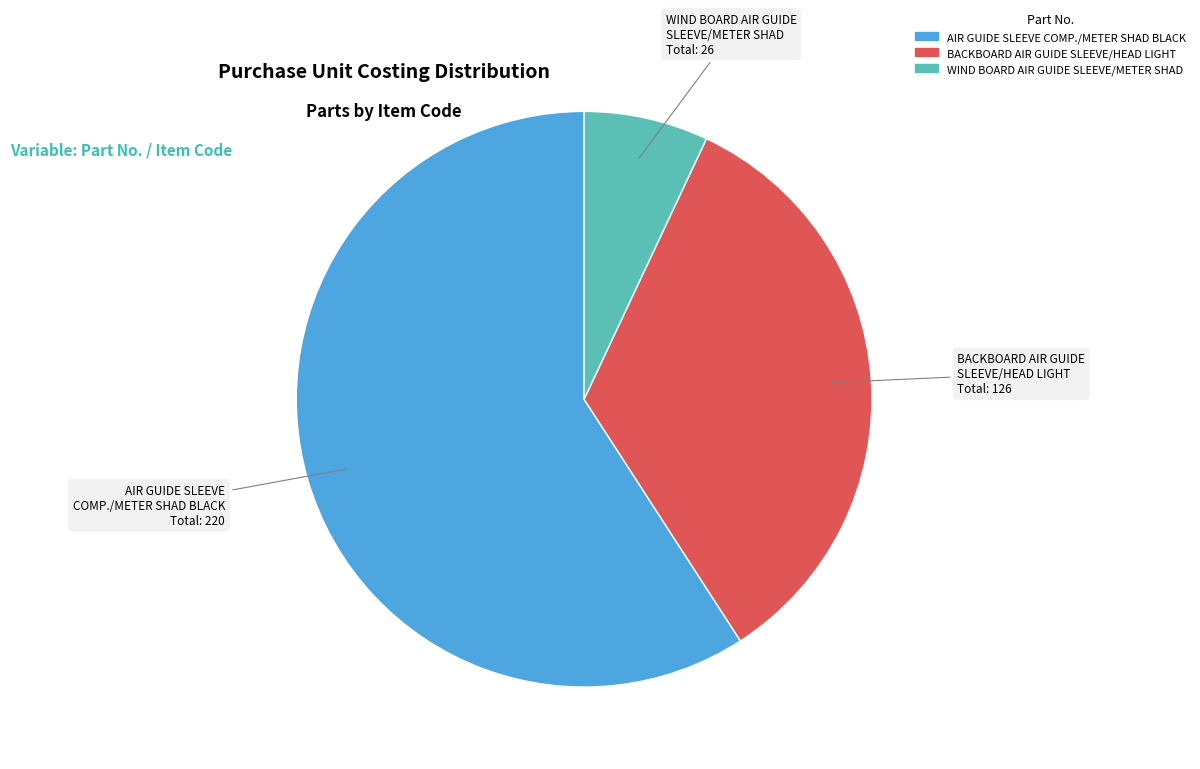

Is there a majority slice in this chart?

Yes